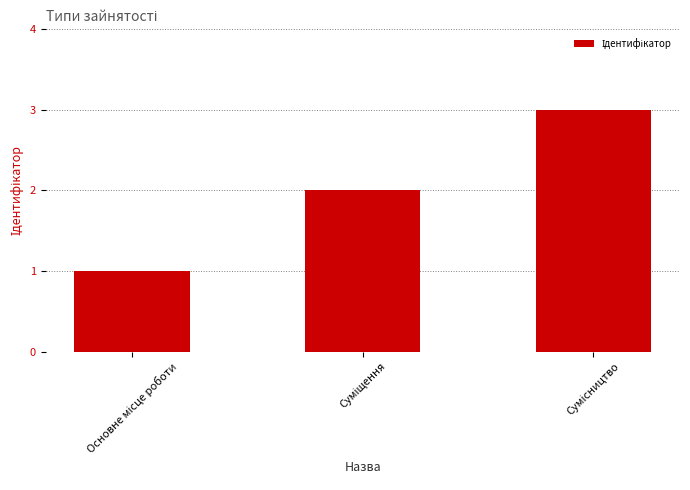

What is the sum of all values?

6